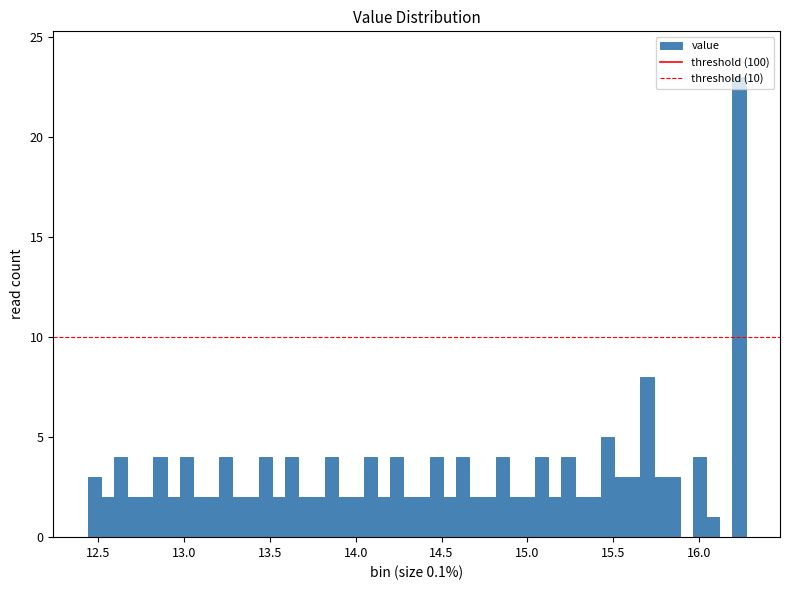

Read against the x-axis, roughly where is the centre of the tallest bar?

16.25